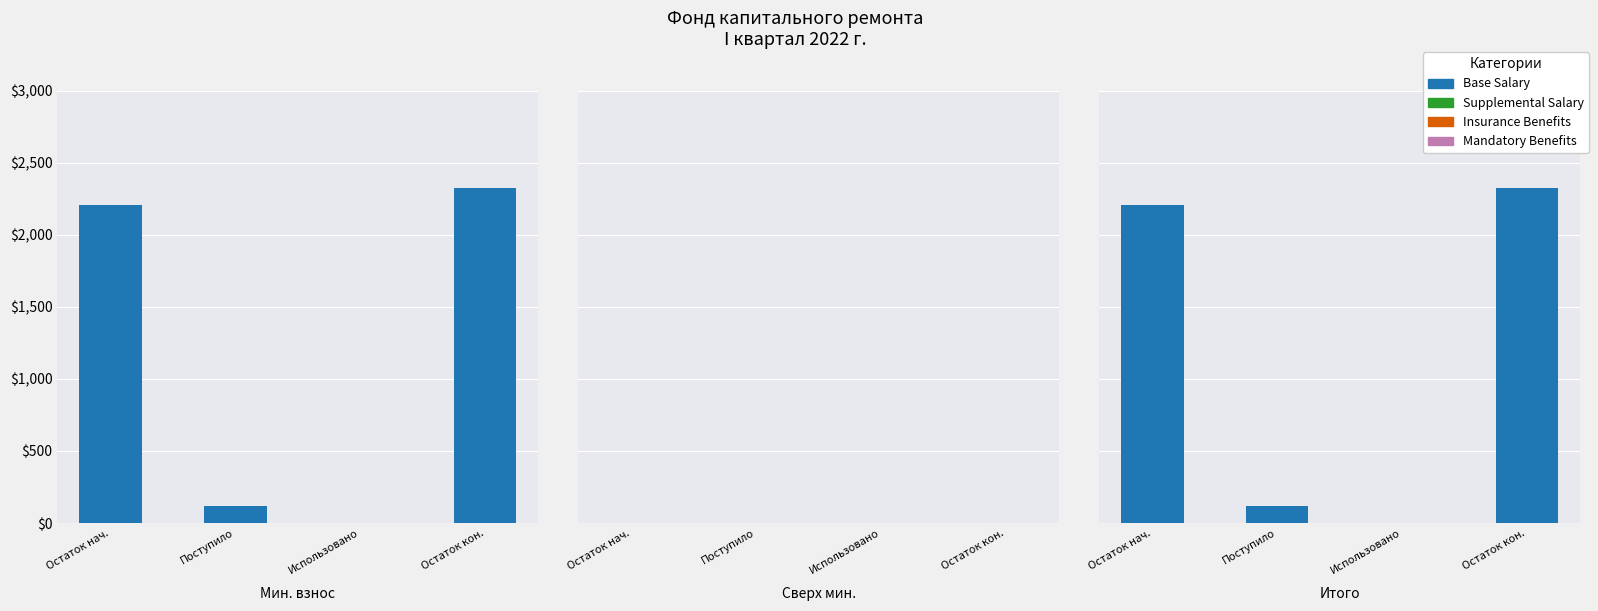

List the series in order of their peak value, lowest first.

Supplemental Salary, Insurance Benefits, Mandatory Benefits, Base Salary